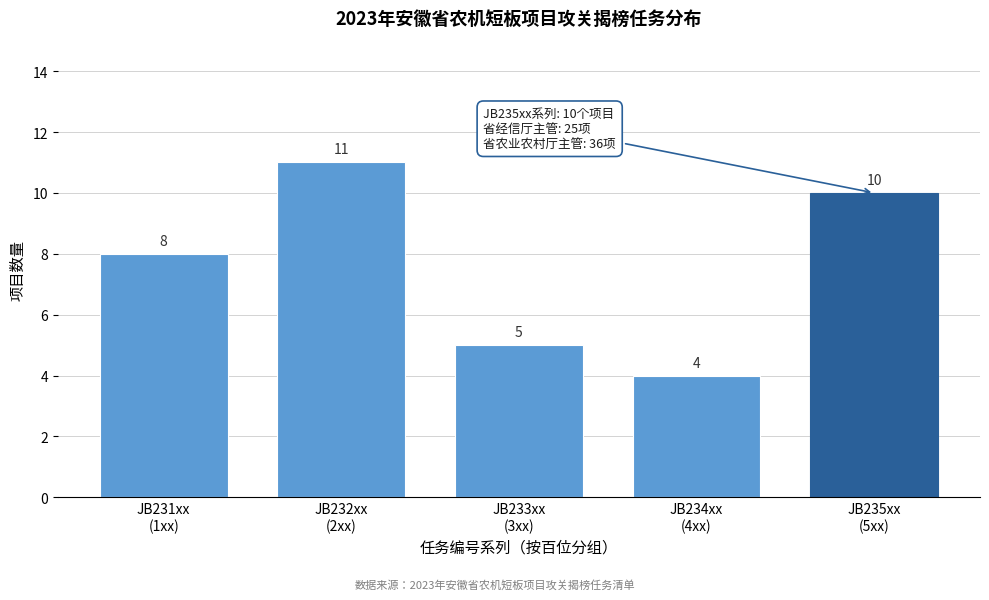

Reading left to right, list all the values displayed in this chart.

8	11	5	4	10